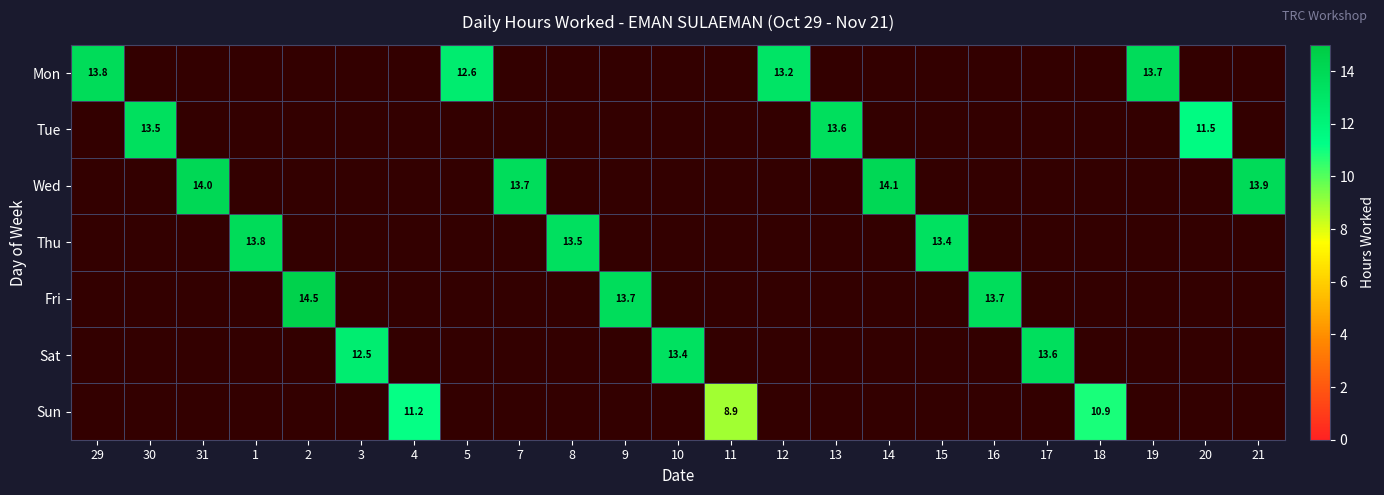

The Thu series shows 20.5 at 15. True or false?

False